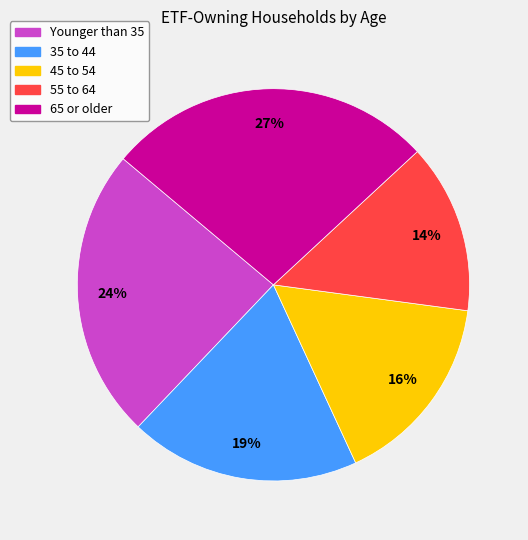

What percentage is the 55 to 64 slice, to the nearest percent?

14%